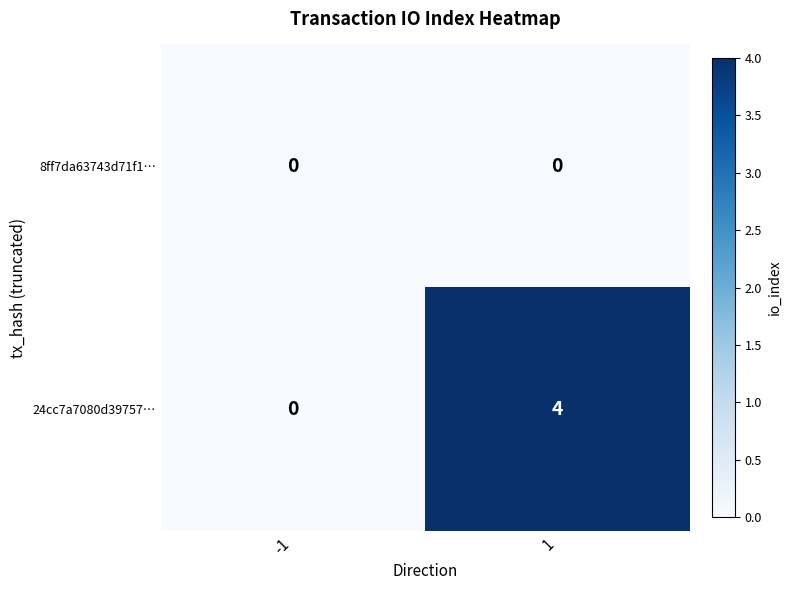

What is the total value across all series at 1?

4